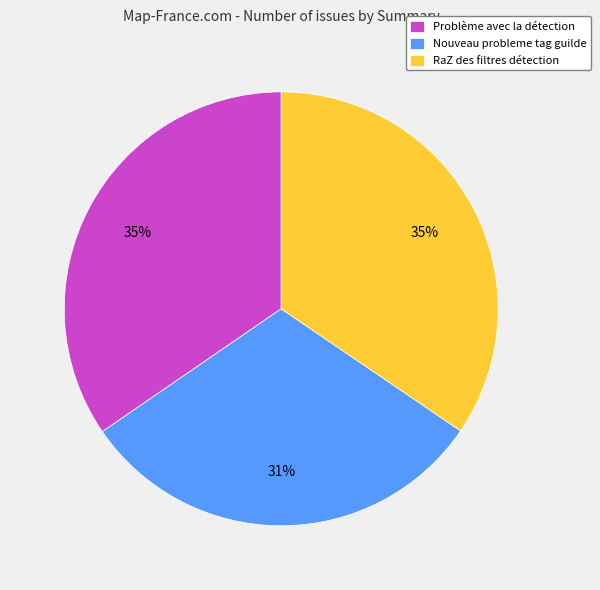

How many segments does this pie chart have?

3